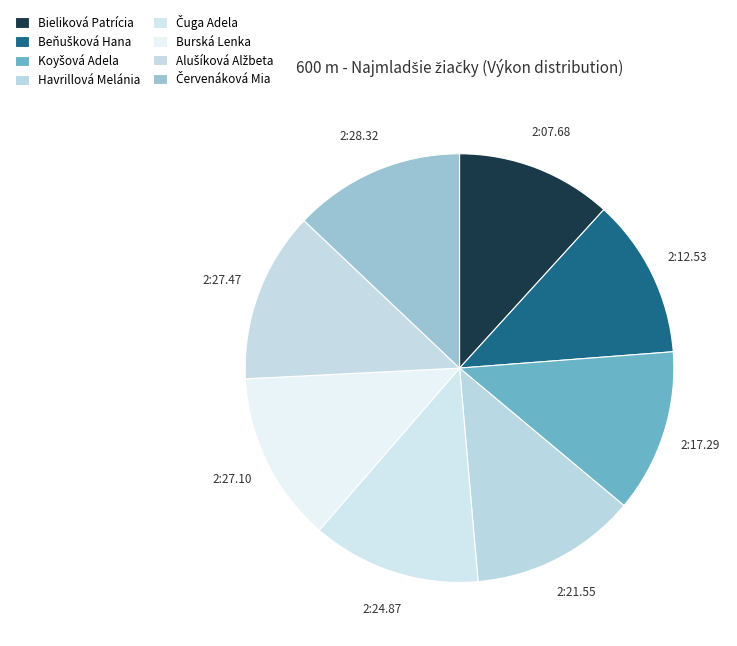

Is there any slice that represents more than half of the pie?

No